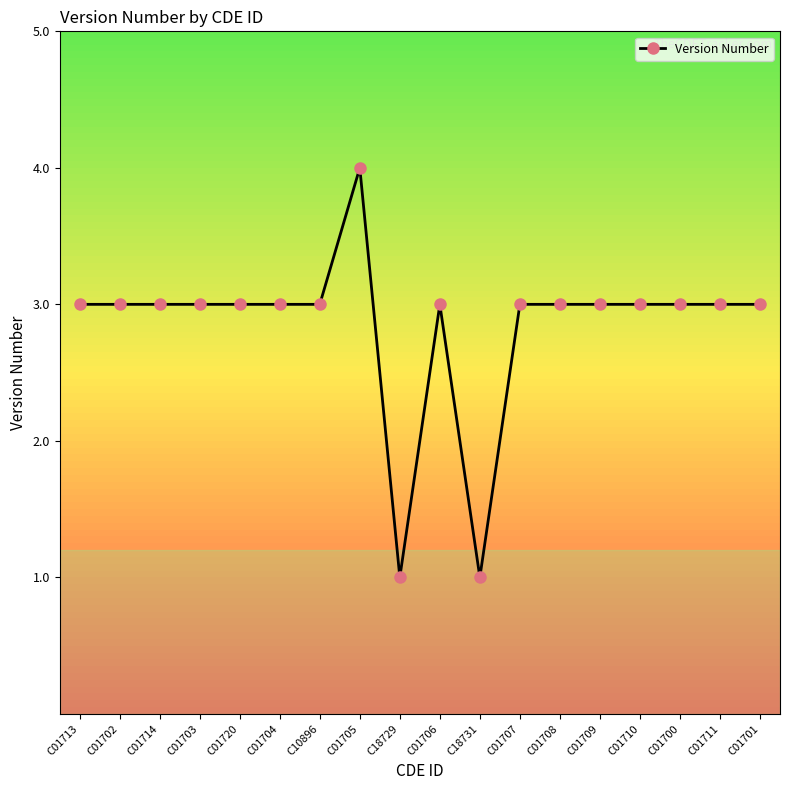

What is the label of the 14th point from the left?

C01709